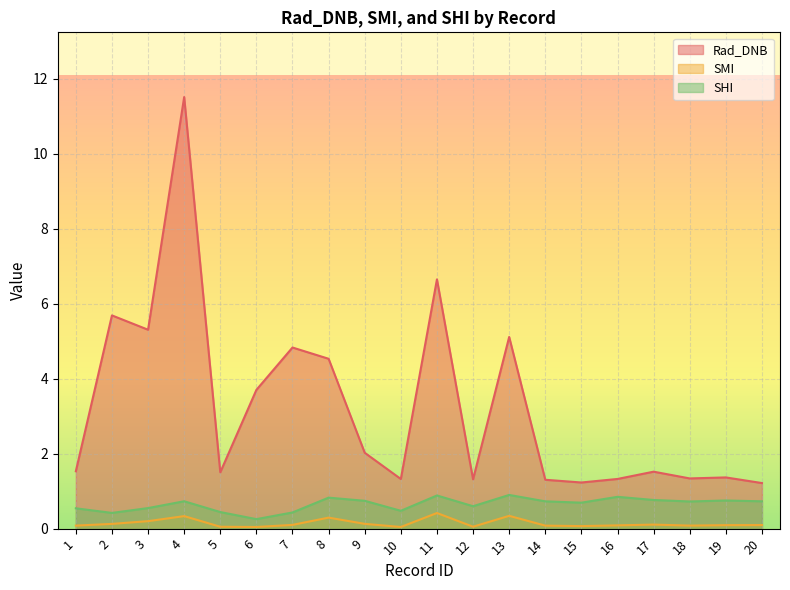

What is the greatest value displayed?

11.5